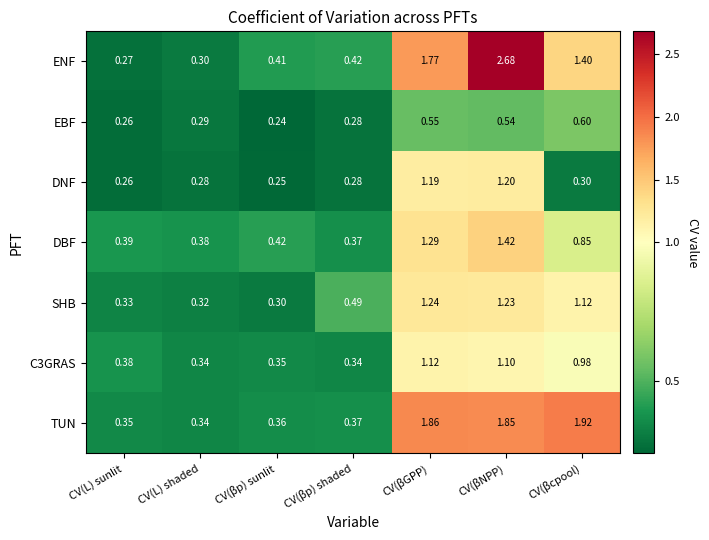

At which label is SHB closest to 0?

CV(βp) sunlit